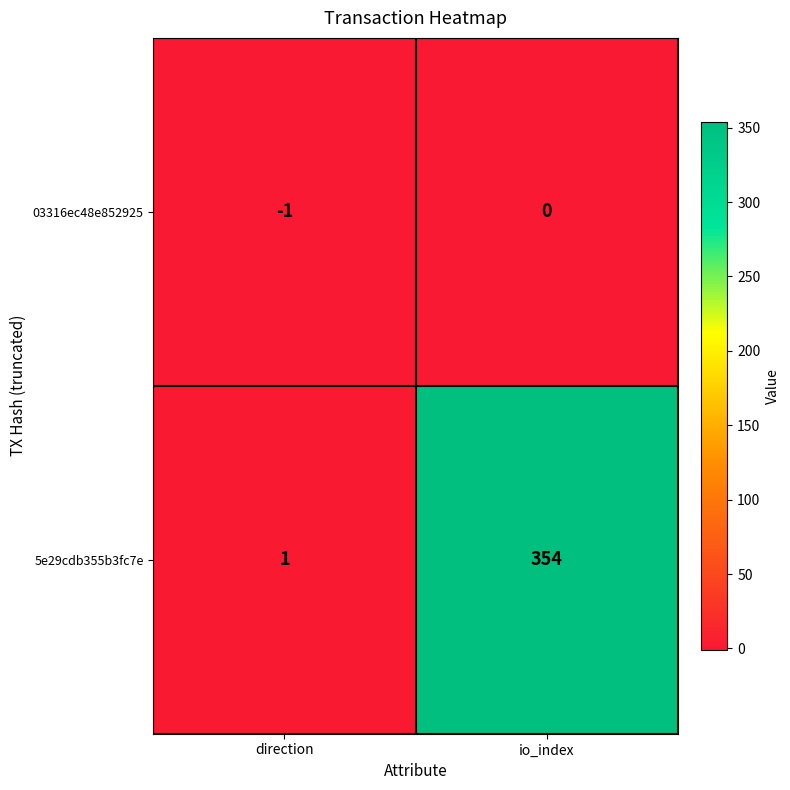

What is the spread (max minus min) of values at direction?

2